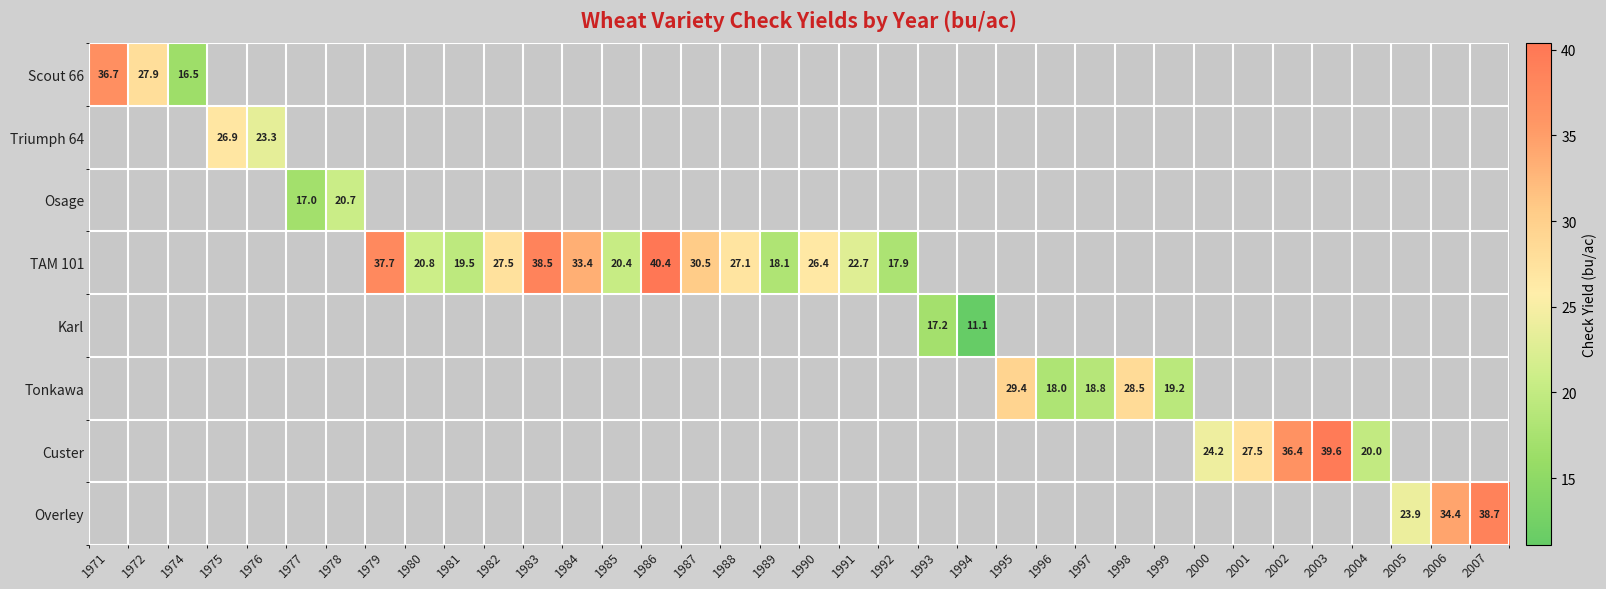

Between 1977 and 1989, which is larger?

1989